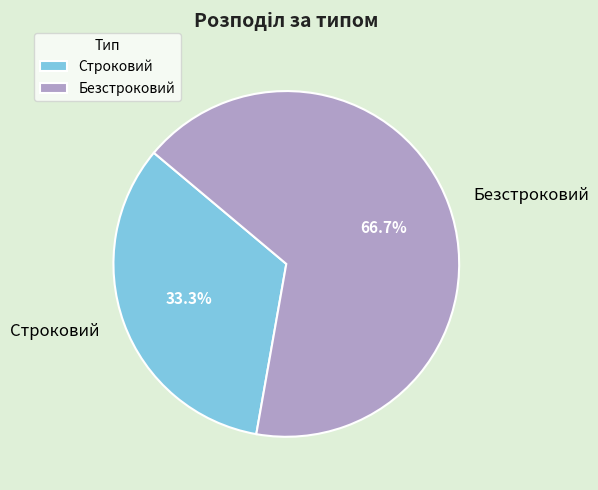

How many segments does this pie chart have?

2